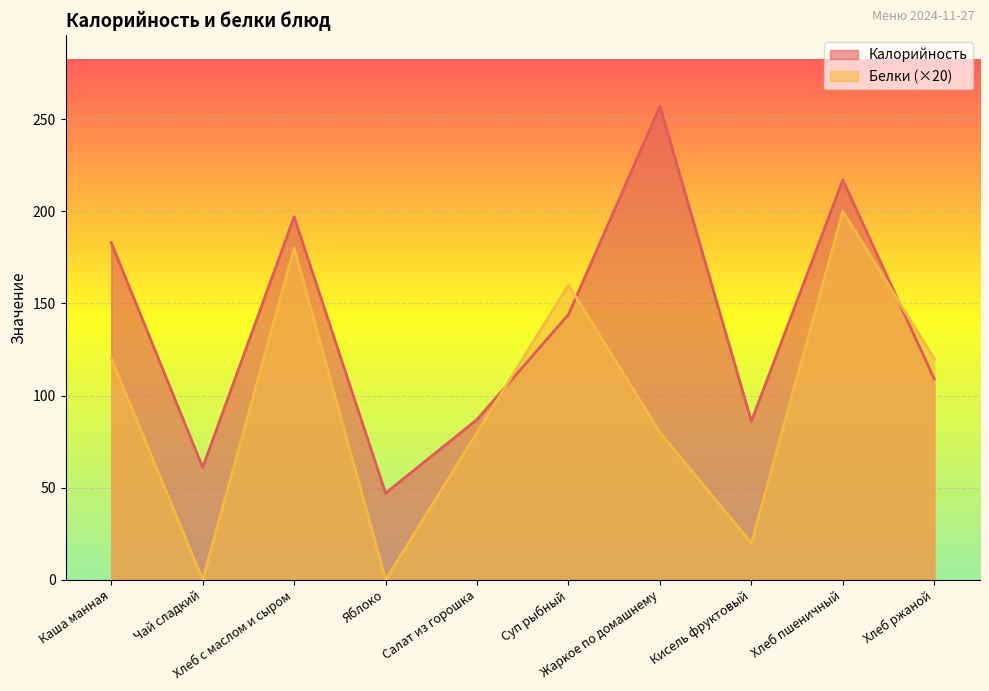

At how many categories does at least one series exceed 225?

1